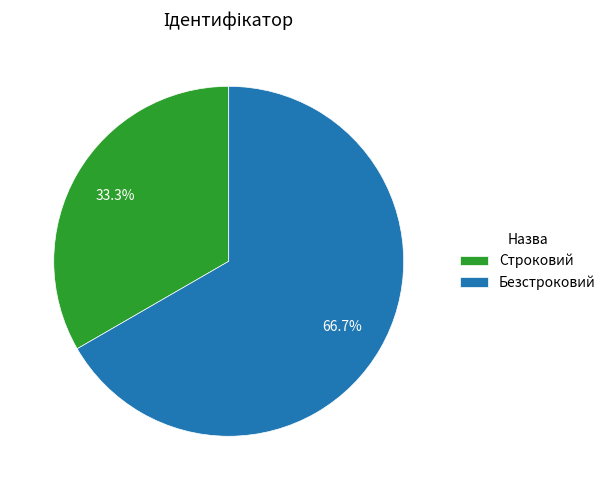

To the nearest percent, what portion does Строковий represent?

33%